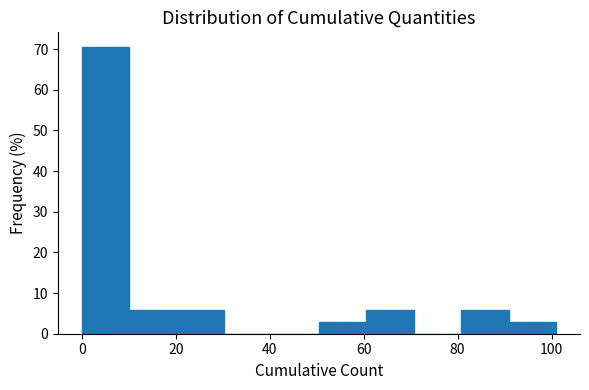

How tall is the bar that spans 90 to 102 on the x-axis? Neither the bar edges nor the heights are printed on the chart, so give them approximately, as read against the axes.

3